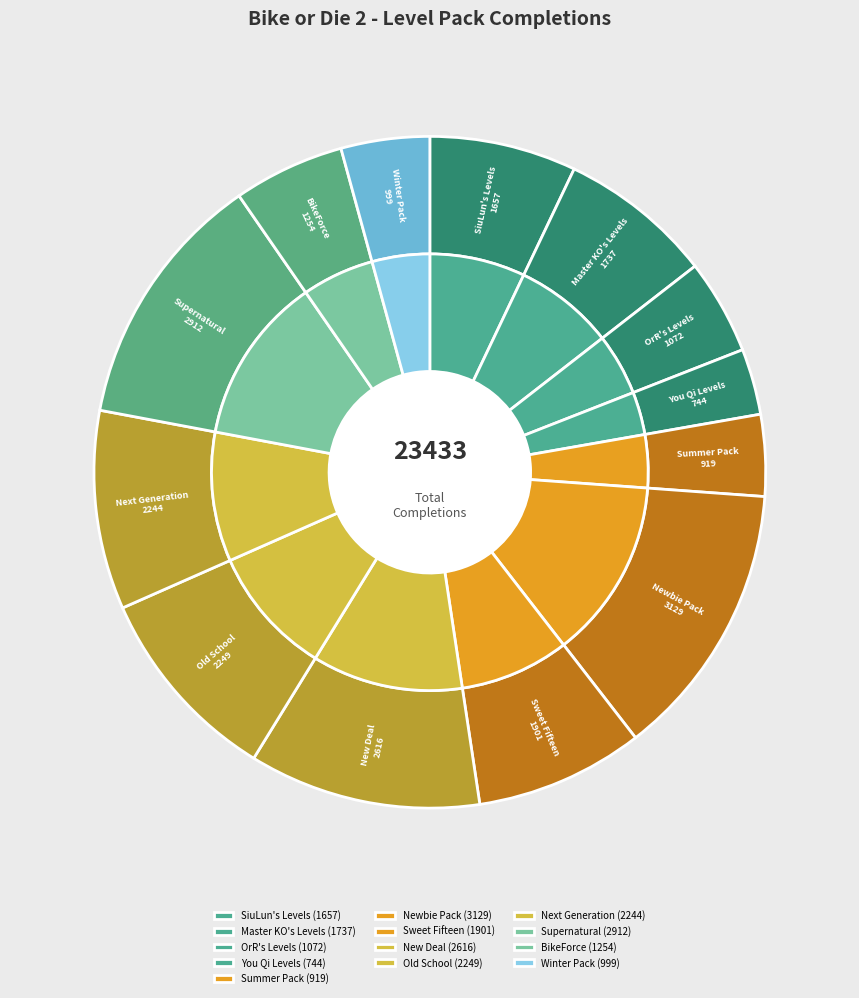

What is the total percentage of Winter Pack and BikeForce?

9.6%